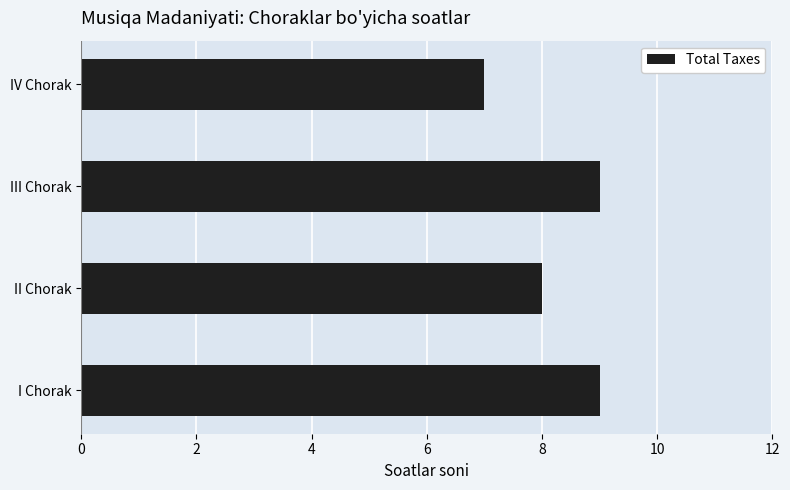

How many categories are shown in the chart?

4